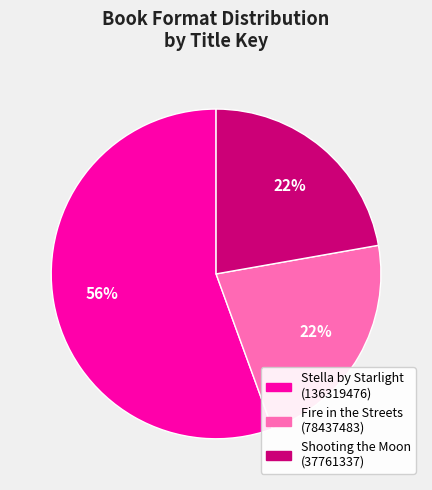

Is there any slice that represents more than half of the pie?

Yes